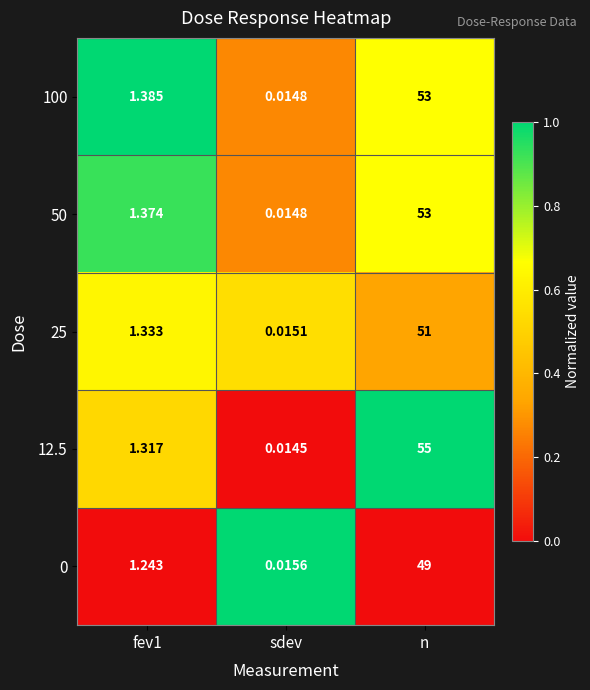

At which category is the sum across all series the highest?

n